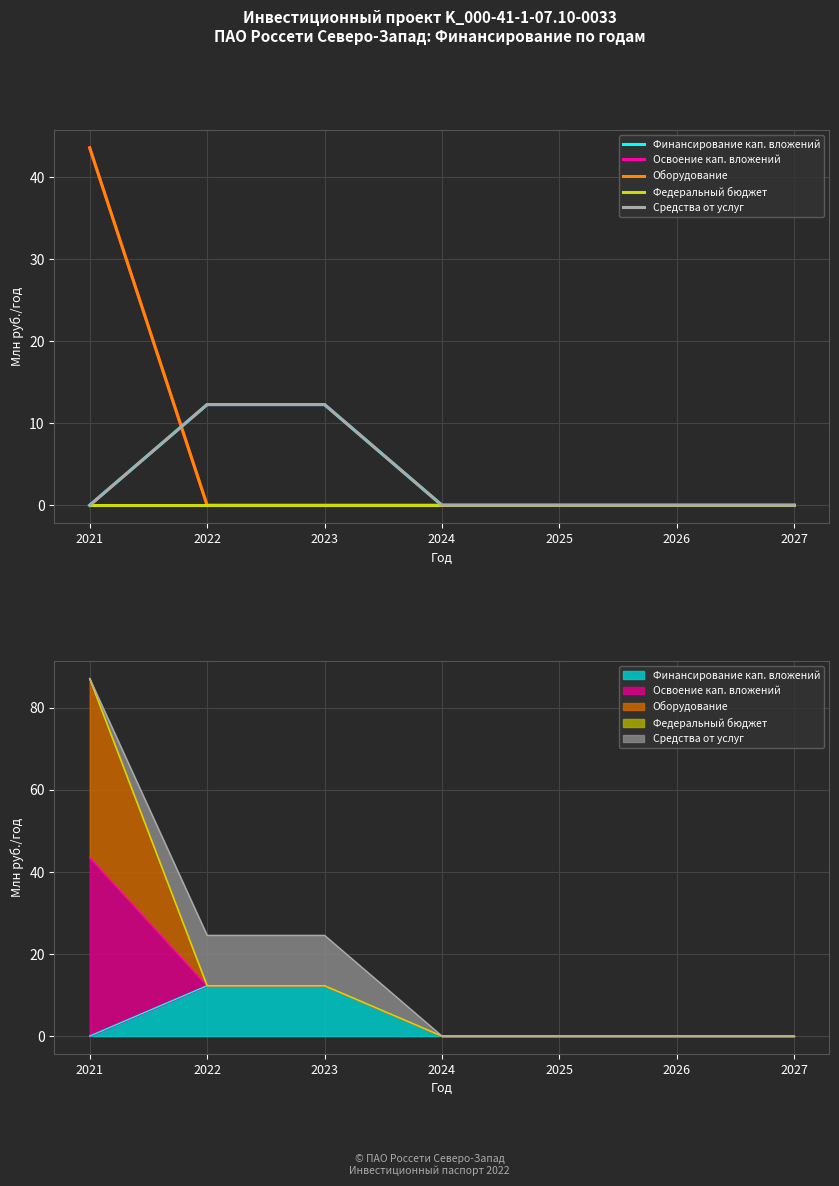

Is the value of Финансирование кап. вложений at 2024 greater than the value of Освоение кап. вложений at 2023?

No